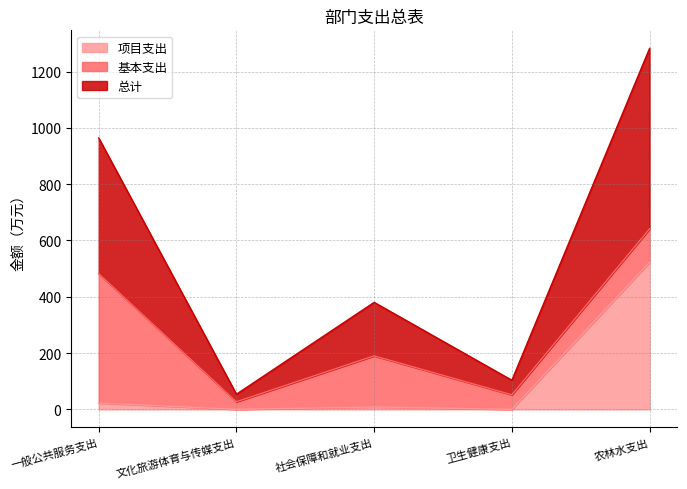

True or false: 项目支出 and 总计 intersect in this chart.

False